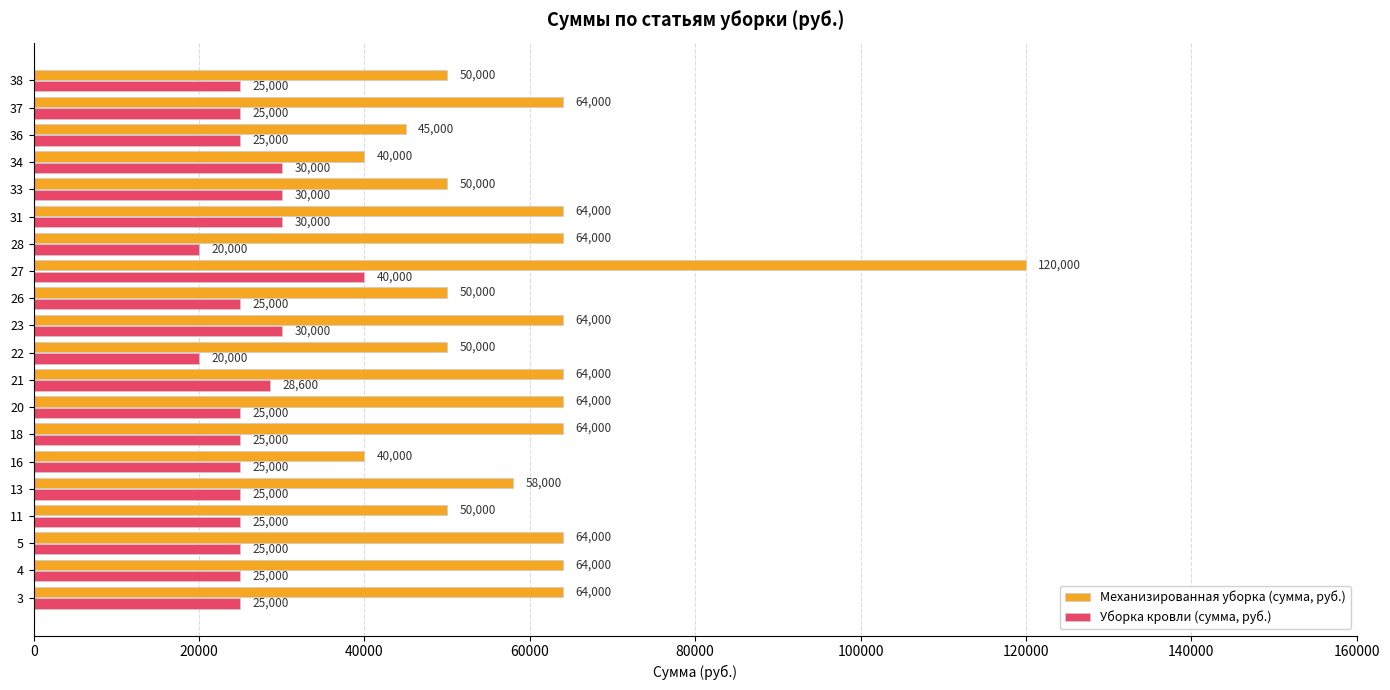

At which category is the sum across all series the highest?

27